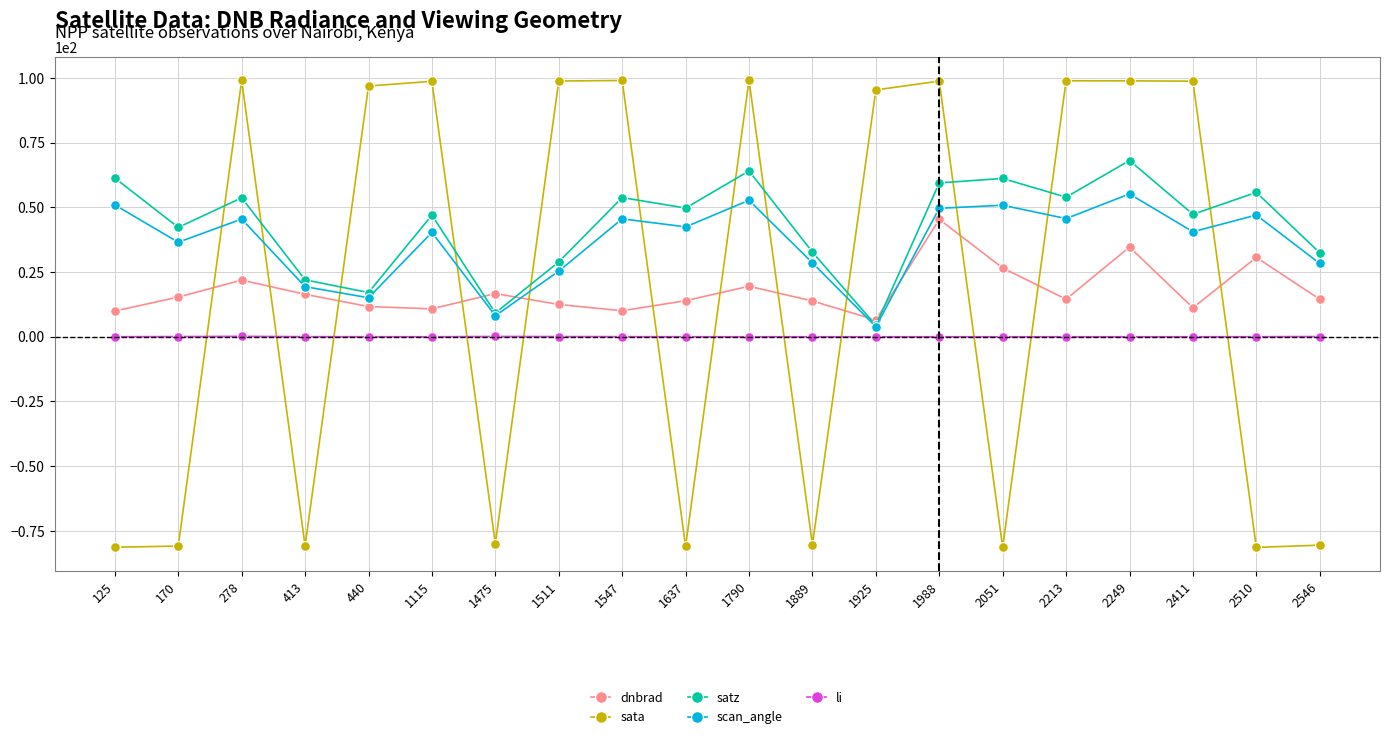

True or false: li and sata intersect in this chart.

True